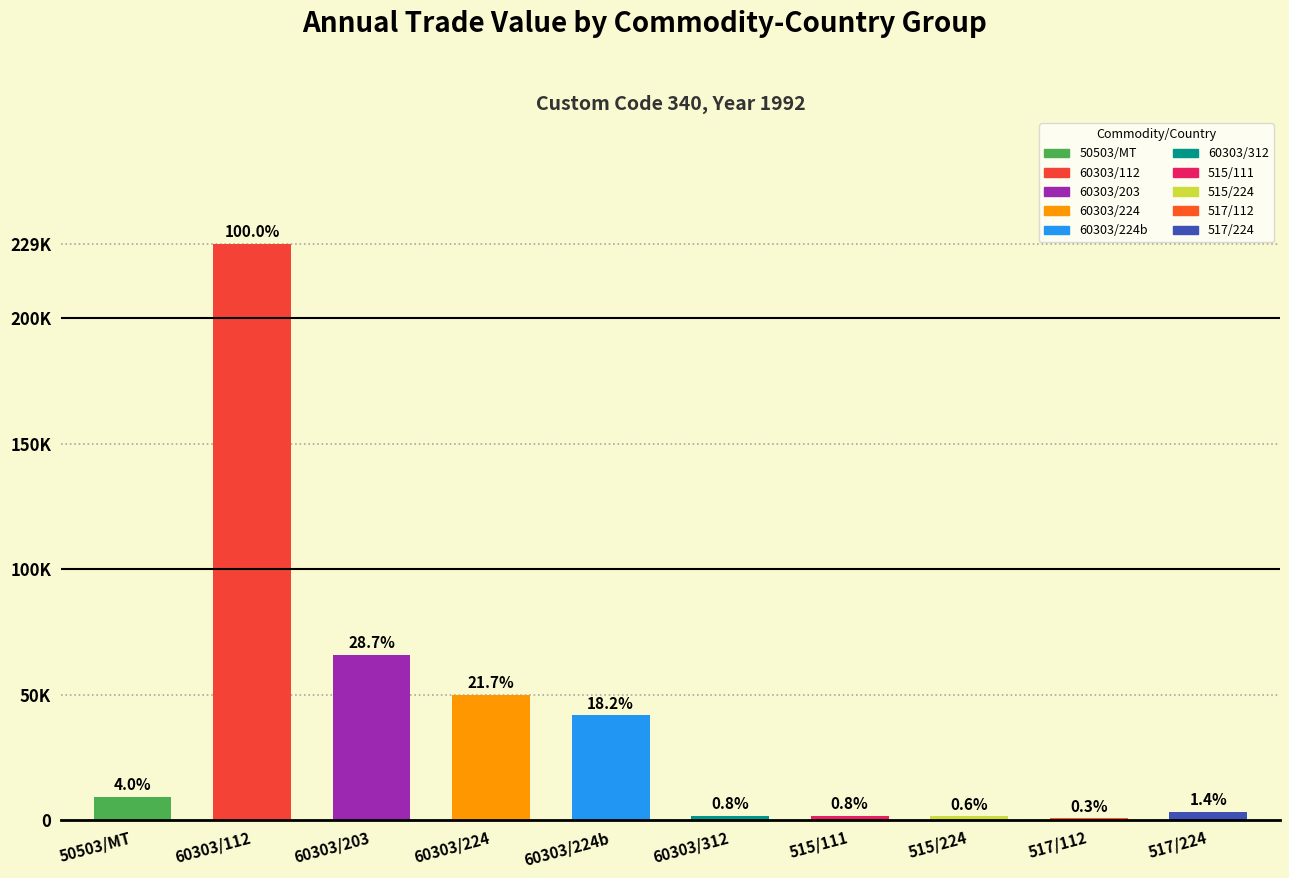

Are the bars horizontal?

No